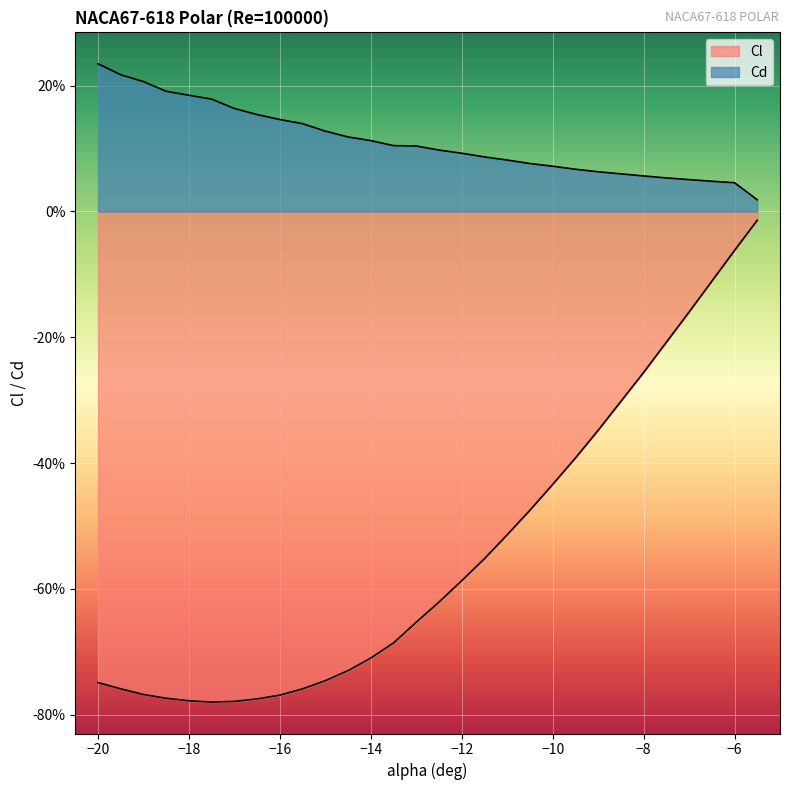

How many data points does each series have?

30